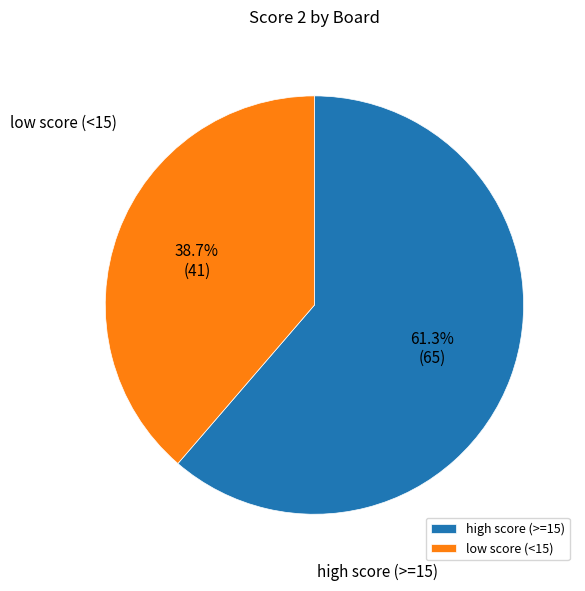

How much of the chart is everything except low score (<15)?

61.3%